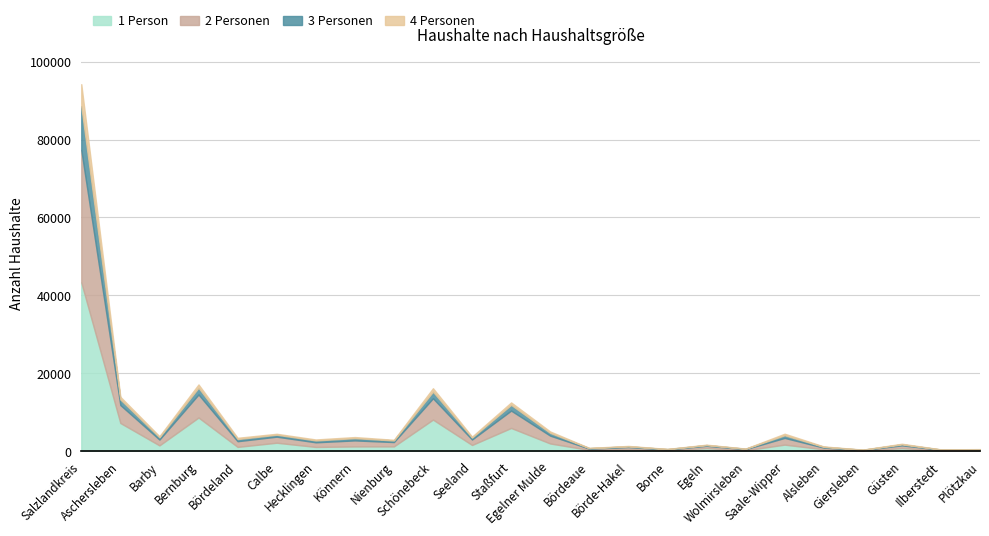

At which label does 1 Person first exceed 1206?

Salzlandkreis